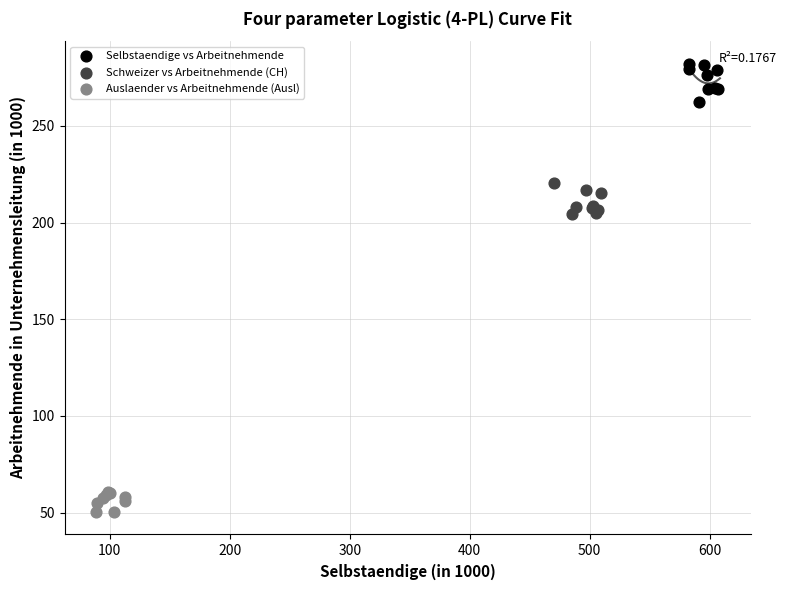

Which series contains the highest Y value?

Selbstaendige vs Arbeitnehmende